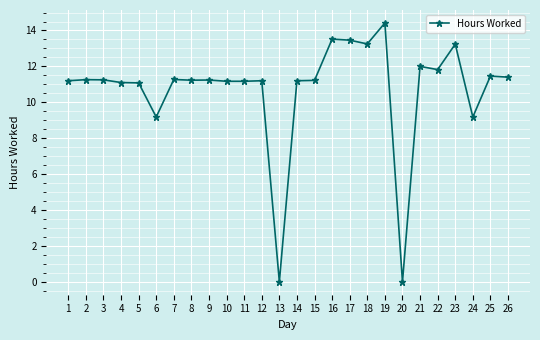

What is the difference between the values at 9 and 10?

0.1